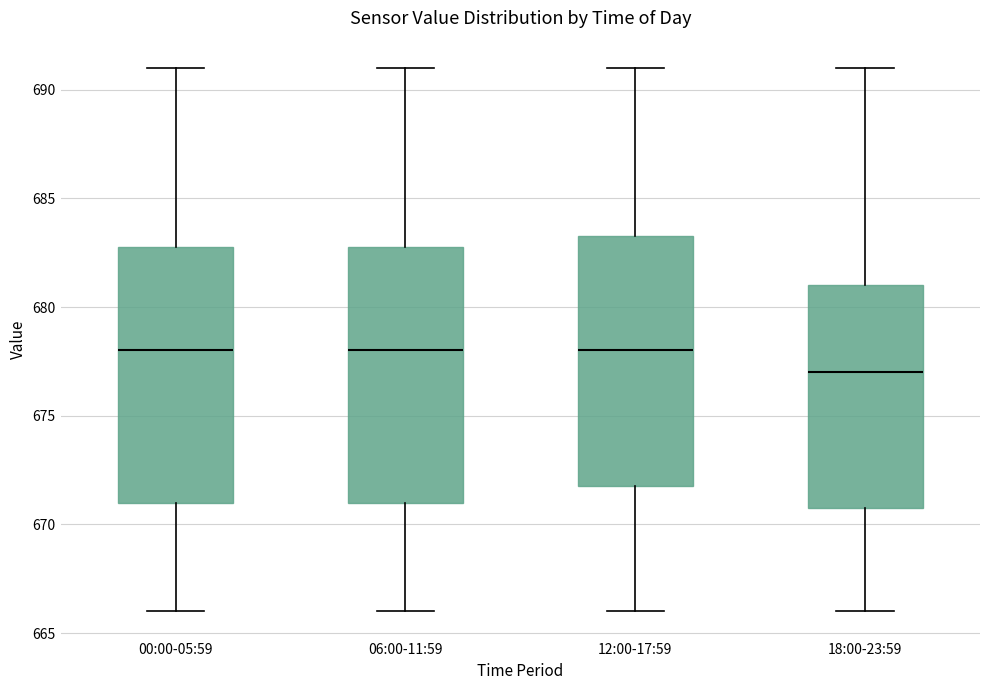

Which box's median line is the lowest?

18:00-23:59